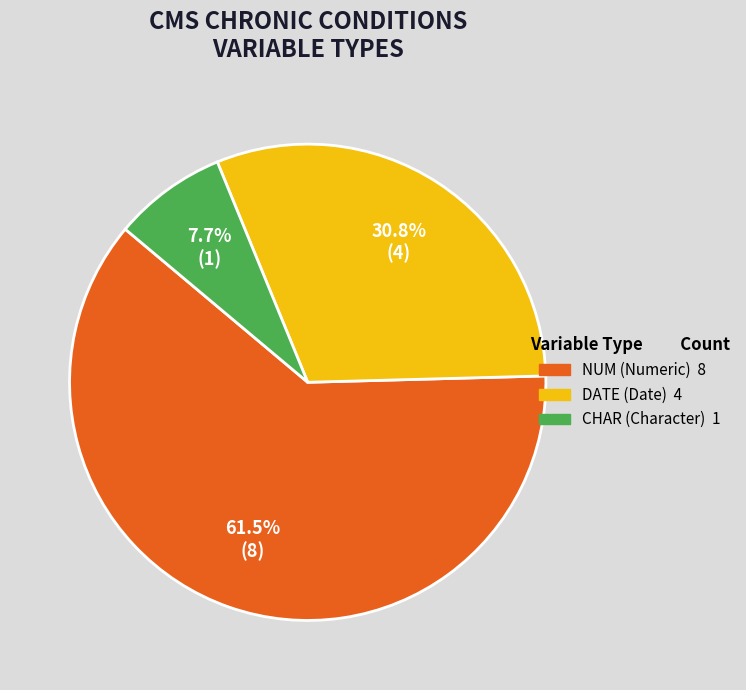

How many segments does this pie chart have?

3